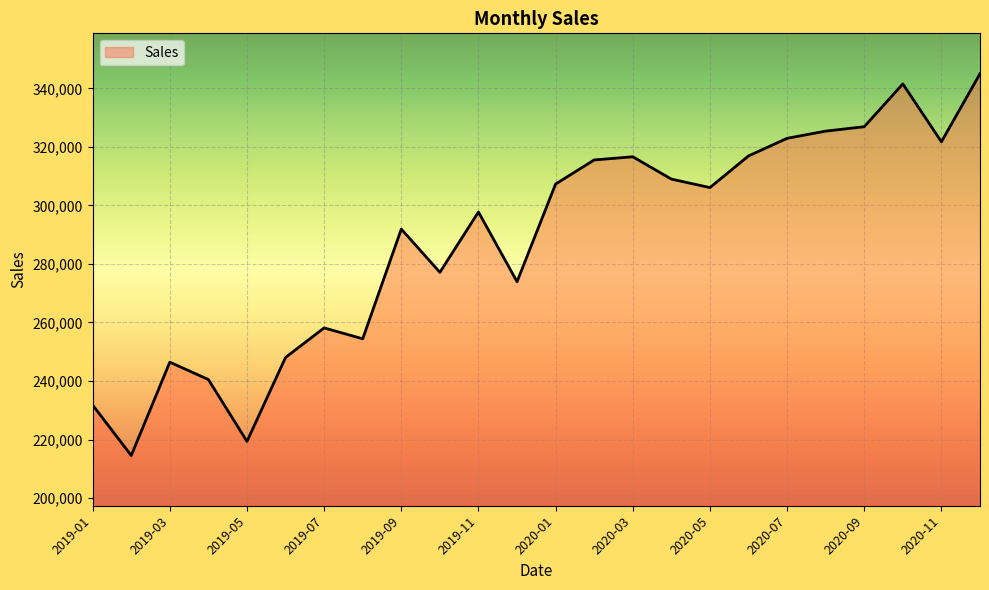

Does the chart display data point markers on the line(s)?

No